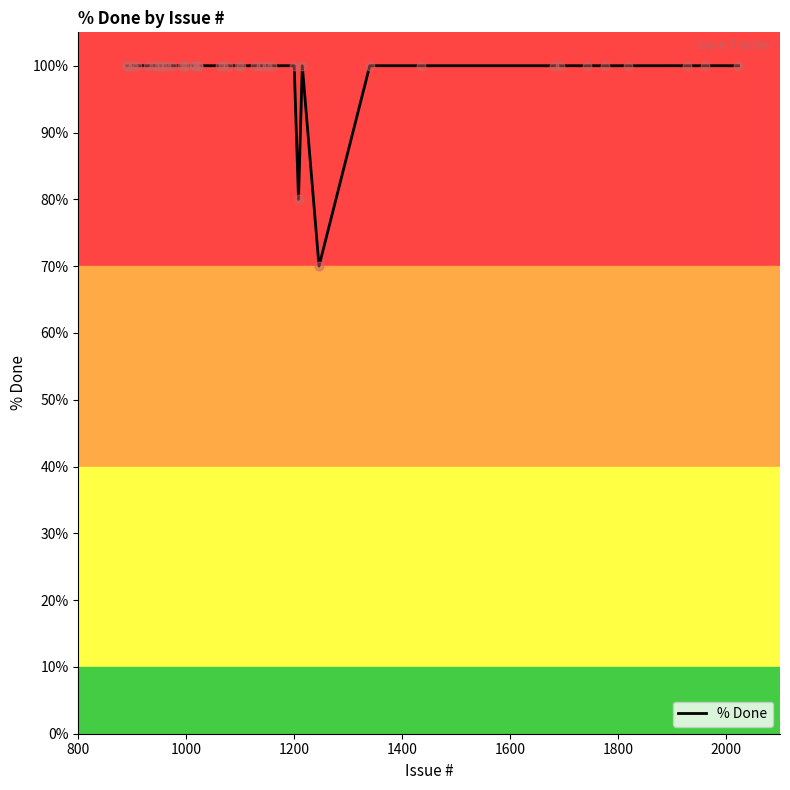

What is the difference between the maximum and minimum values?

30